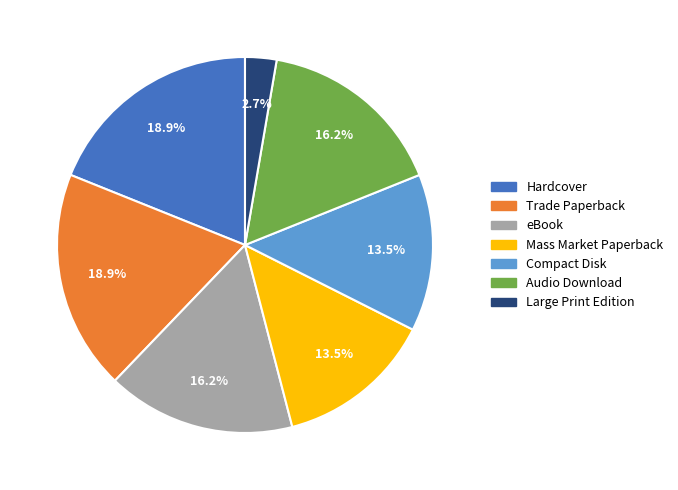

Does Large Print Edition represent more than half of the total?

No